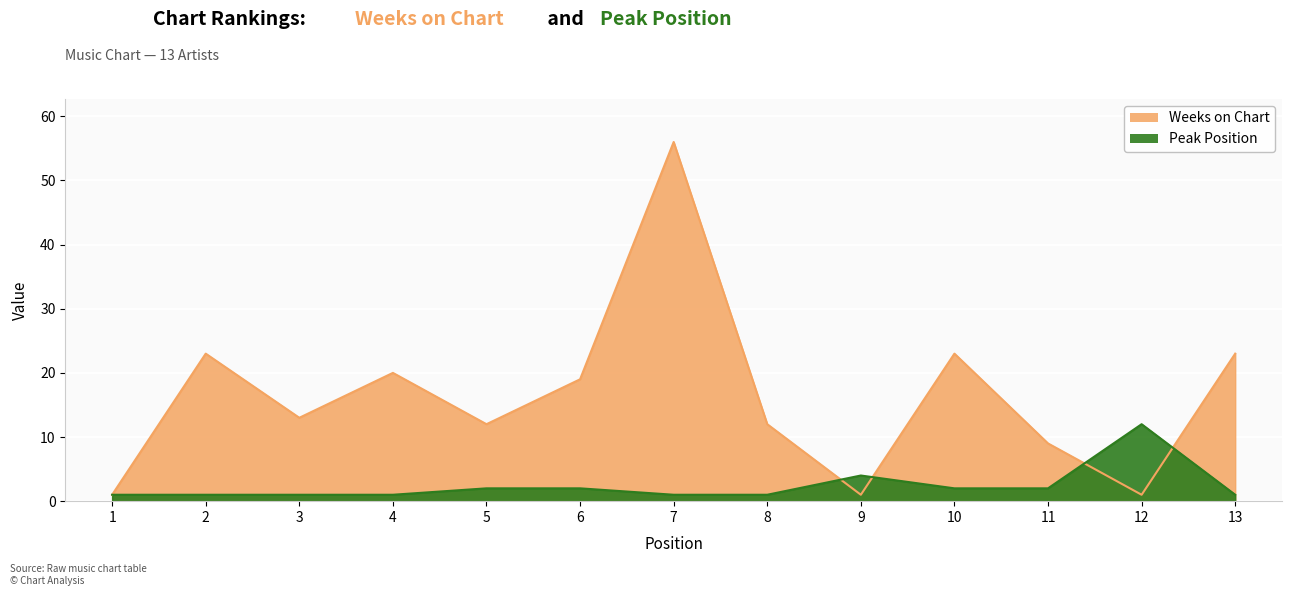

Is the value of Weeks on Chart at 4 greater than the value of Peak Position at 9?

Yes